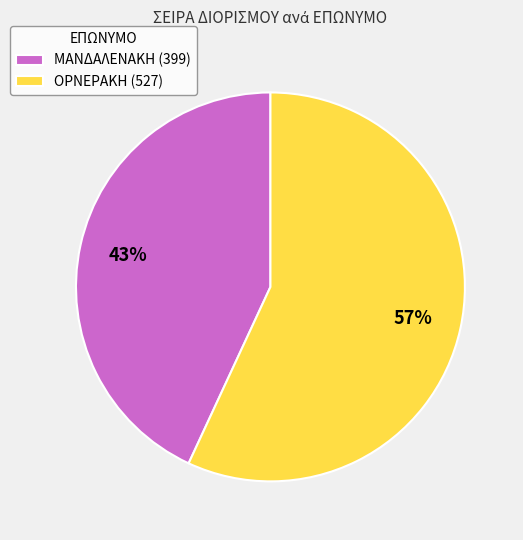

To the nearest percent, what is the difference between the largest and smallest slice percentages?

14%